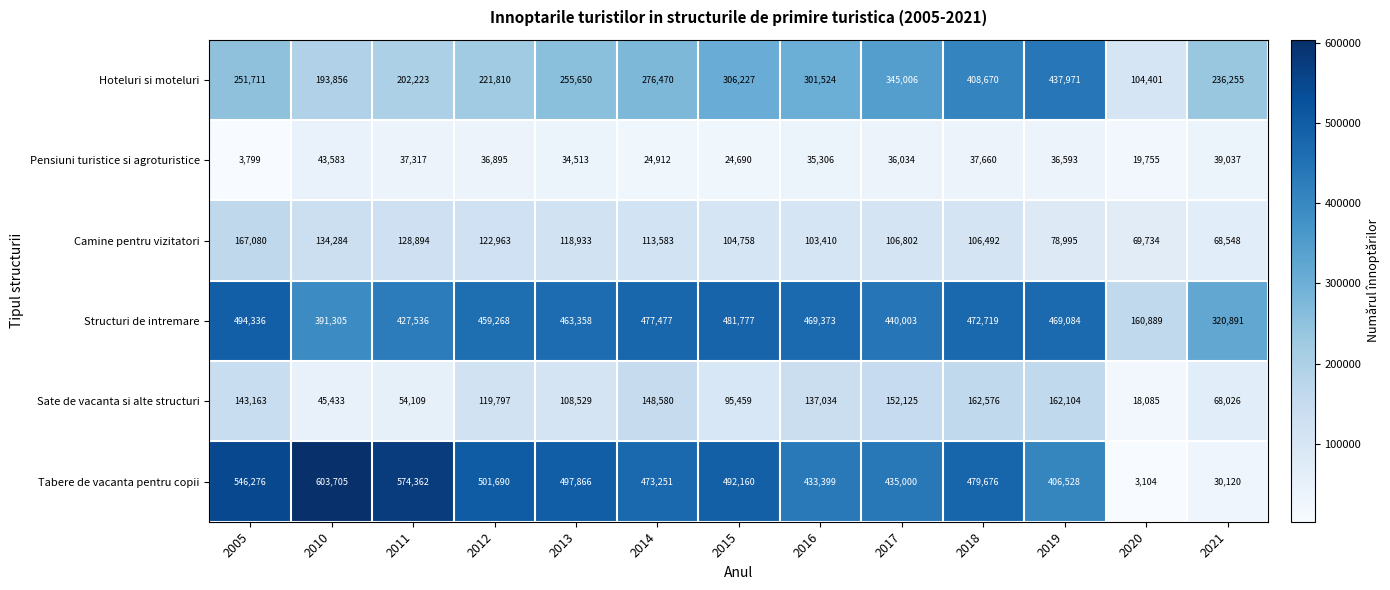

Rank the series at 2019 from lowest to highest value.

Pensiuni turistice si agroturistice, Camine pentru vizitatori, Sate de vacanta si alte structuri, Tabere de vacanta pentru copii, Hoteluri si moteluri, Structuri de intremare